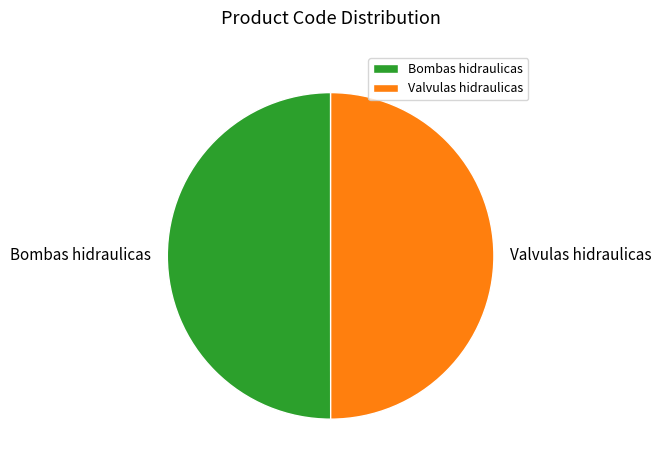

True or false: Valvulas hidraulicas accounts for 50% of the total.

True